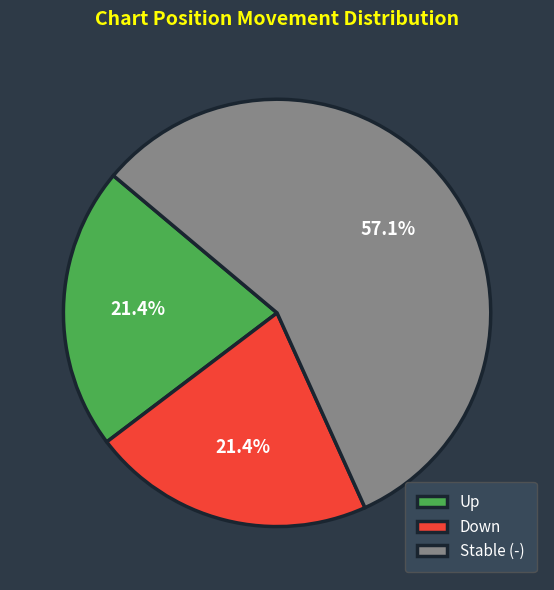

Is there any slice that represents more than half of the pie?

Yes